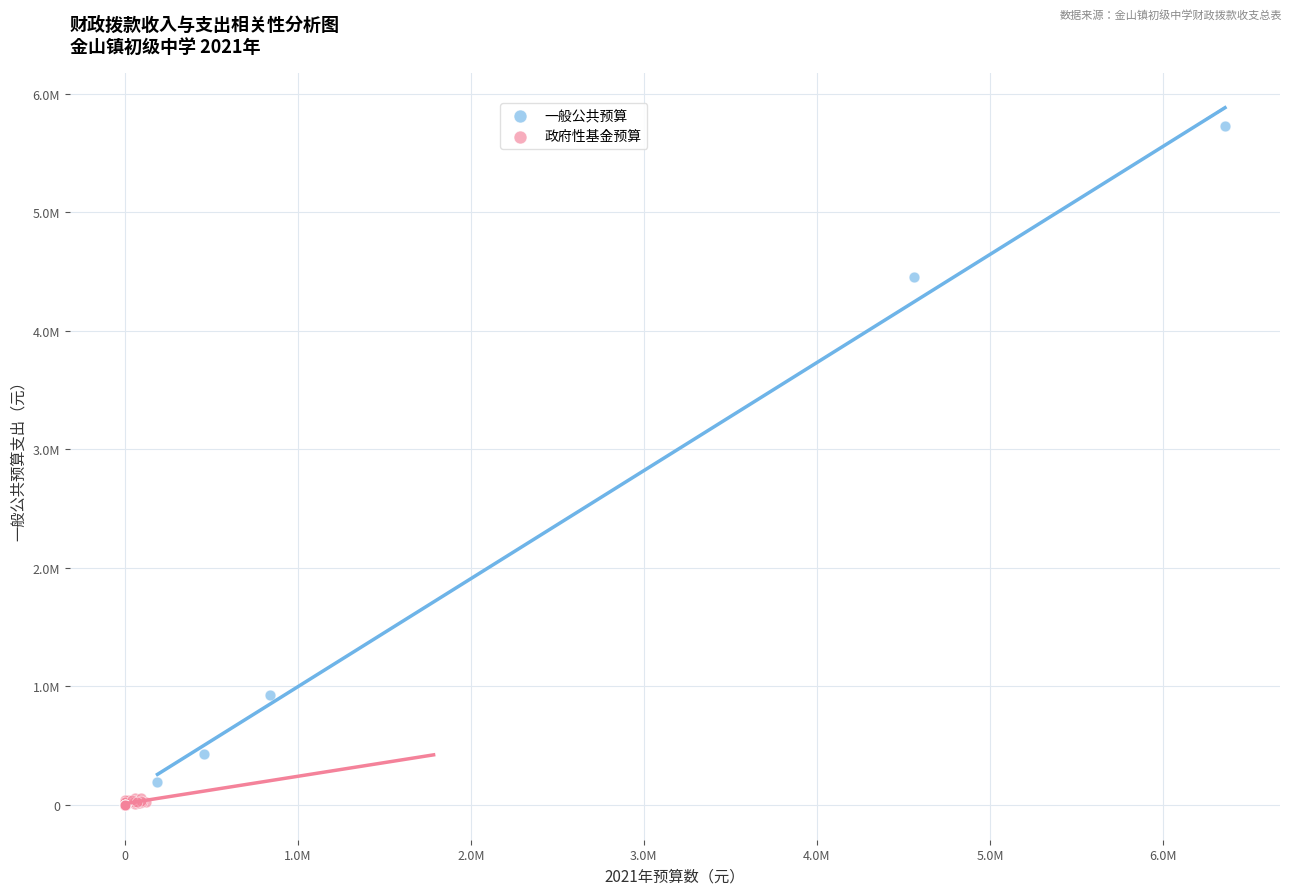

Which series reaches the maximum Y coordinate?

一般公共预算